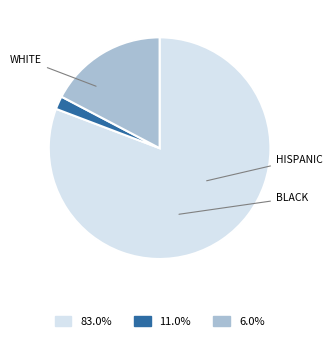

Which slice is the smallest?

BLACK